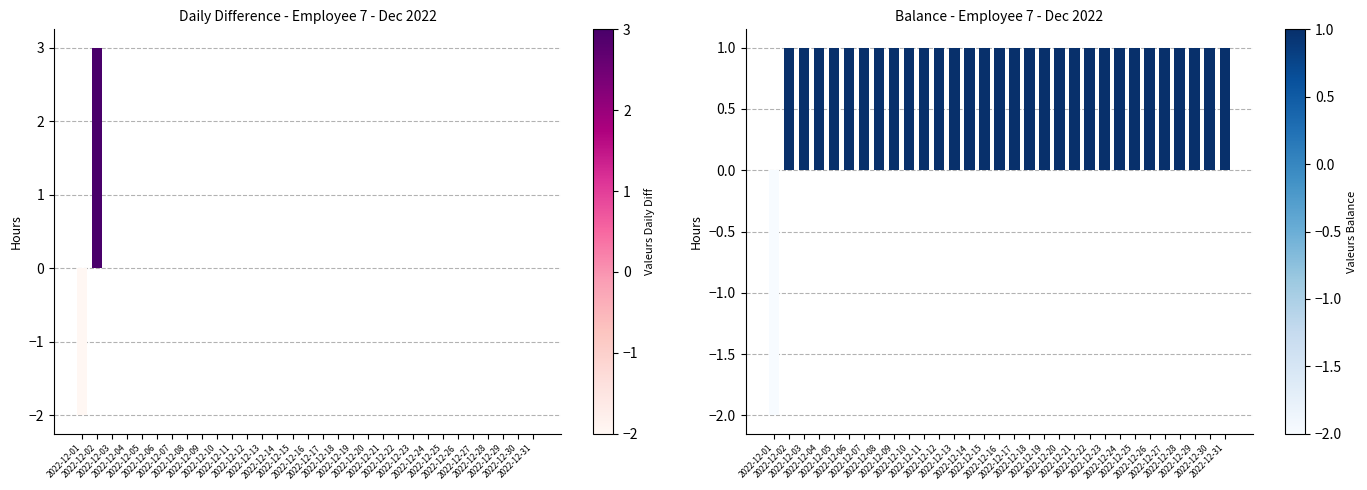

How many Balance values are between 1 and 2?

30